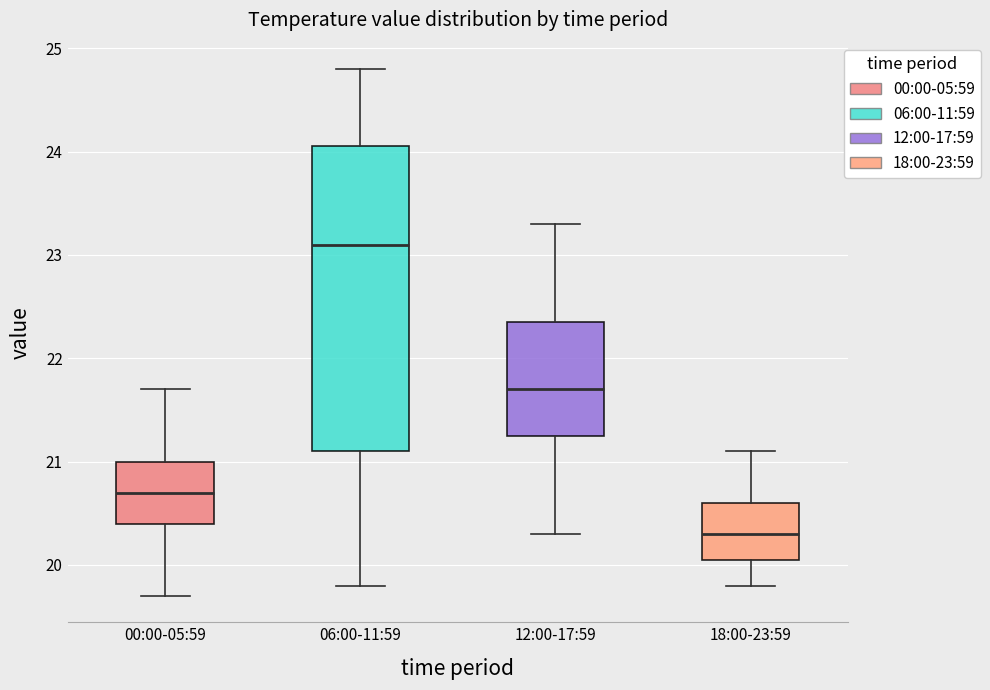

Which box has the lowest median line?

18:00-23:59